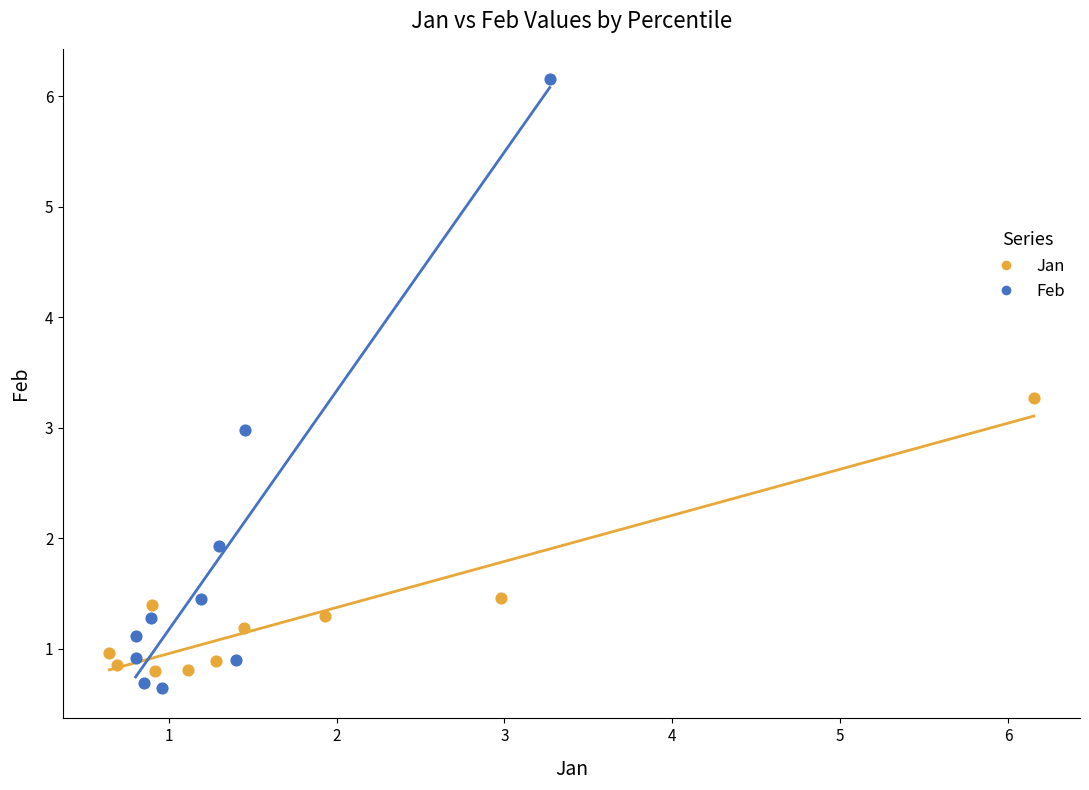

Which series has the widest spread of Y values?

Feb